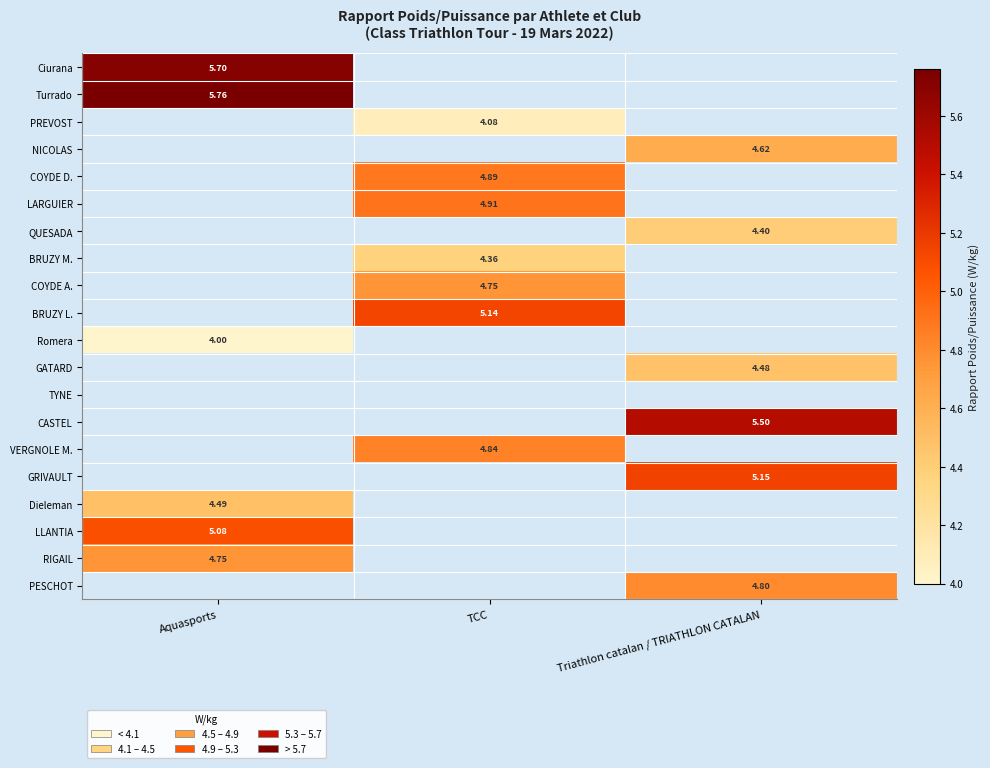

Between TCC and Aquasports, which is larger?

Aquasports